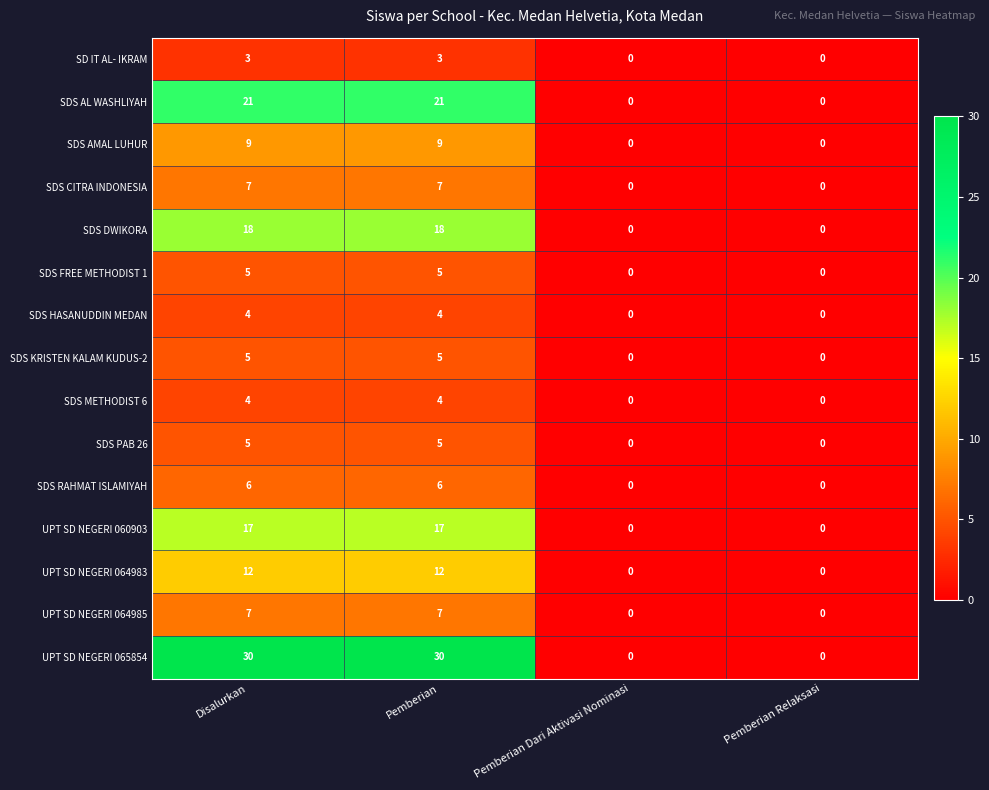

What is the maximum value for SDS RAHMAT ISLAMIYAH?

6